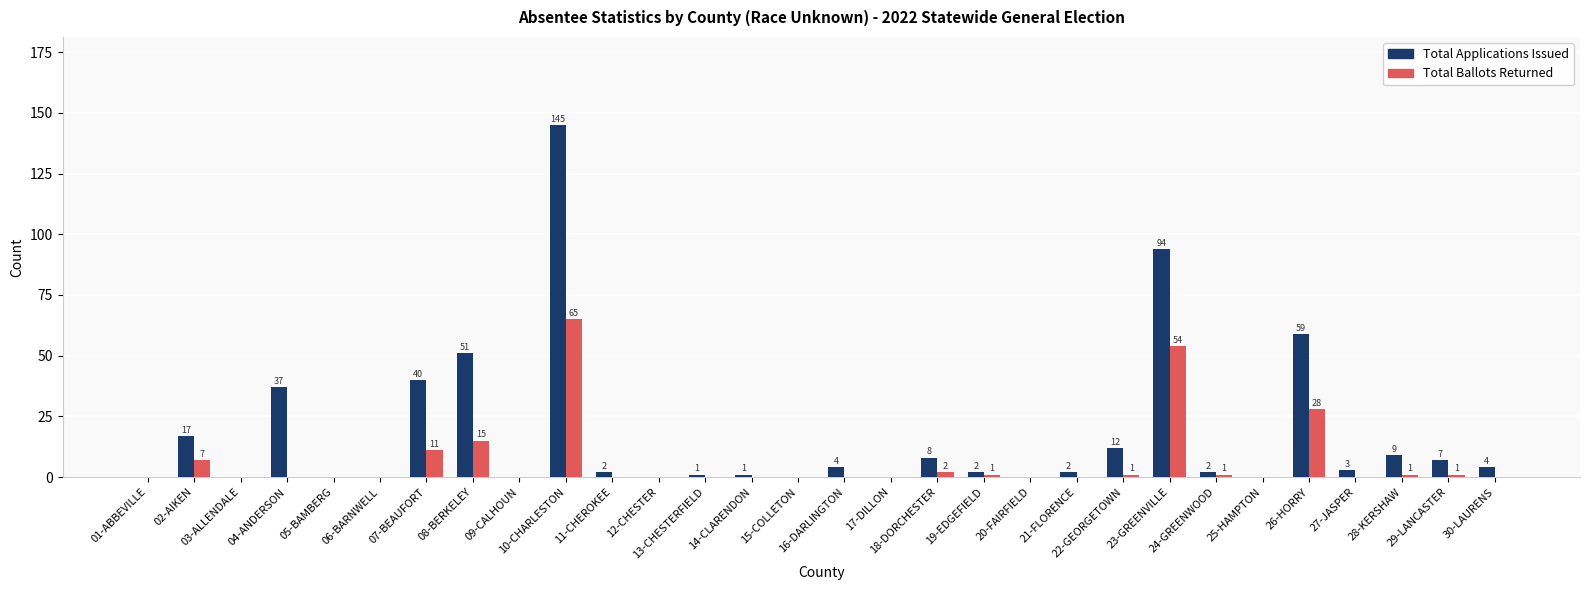

Reading left to right, extract all data points from this chart.

Total Applications Issued: 01-ABBEVILLE=0	02-AIKEN=17	03-ALLENDALE=0	04-ANDERSON=37	05-BAMBERG=0	06-BARNWELL=0	07-BEAUFORT=40	08-BERKELEY=51	09-CALHOUN=0	10-CHARLESTON=145	11-CHEROKEE=2	12-CHESTER=0	13-CHESTERFIELD=1	14-CLARENDON=1	15-COLLETON=0	16-DARLINGTON=4	17-DILLON=0	18-DORCHESTER=8	19-EDGEFIELD=2	20-FAIRFIELD=0	21-FLORENCE=2	22-GEORGETOWN=12	23-GREENVILLE=94	24-GREENWOOD=2	25-HAMPTON=0	26-HORRY=59	27-JASPER=3	28-KERSHAW=9	29-LANCASTER=7	30-LAURENS=4
Total Ballots Returned: 01-ABBEVILLE=0	02-AIKEN=7	03-ALLENDALE=0	04-ANDERSON=0	05-BAMBERG=0	06-BARNWELL=0	07-BEAUFORT=11	08-BERKELEY=15	09-CALHOUN=0	10-CHARLESTON=65	11-CHEROKEE=0	12-CHESTER=0	13-CHESTERFIELD=0	14-CLARENDON=0	15-COLLETON=0	16-DARLINGTON=0	17-DILLON=0	18-DORCHESTER=2	19-EDGEFIELD=1	20-FAIRFIELD=0	21-FLORENCE=0	22-GEORGETOWN=1	23-GREENVILLE=54	24-GREENWOOD=1	25-HAMPTON=0	26-HORRY=28	27-JASPER=0	28-KERSHAW=1	29-LANCASTER=1	30-LAURENS=0